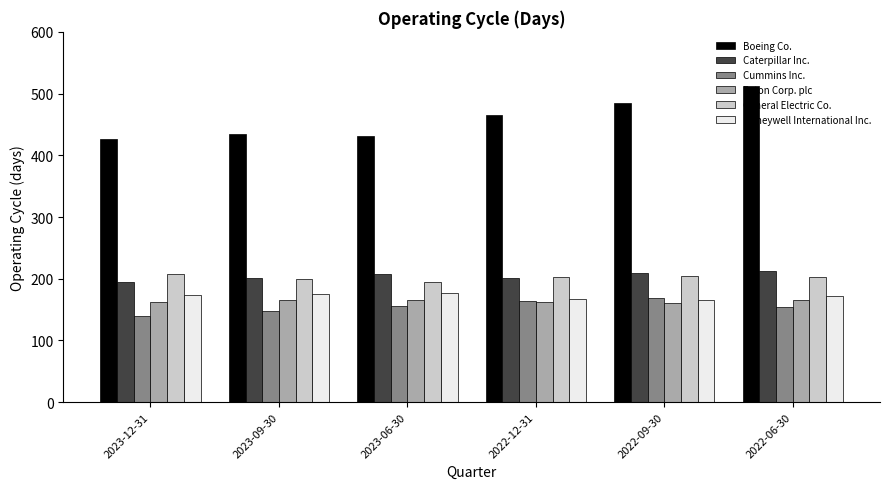

What is the difference between the maximum and minimum values in the Eaton Corp. plc series?

5